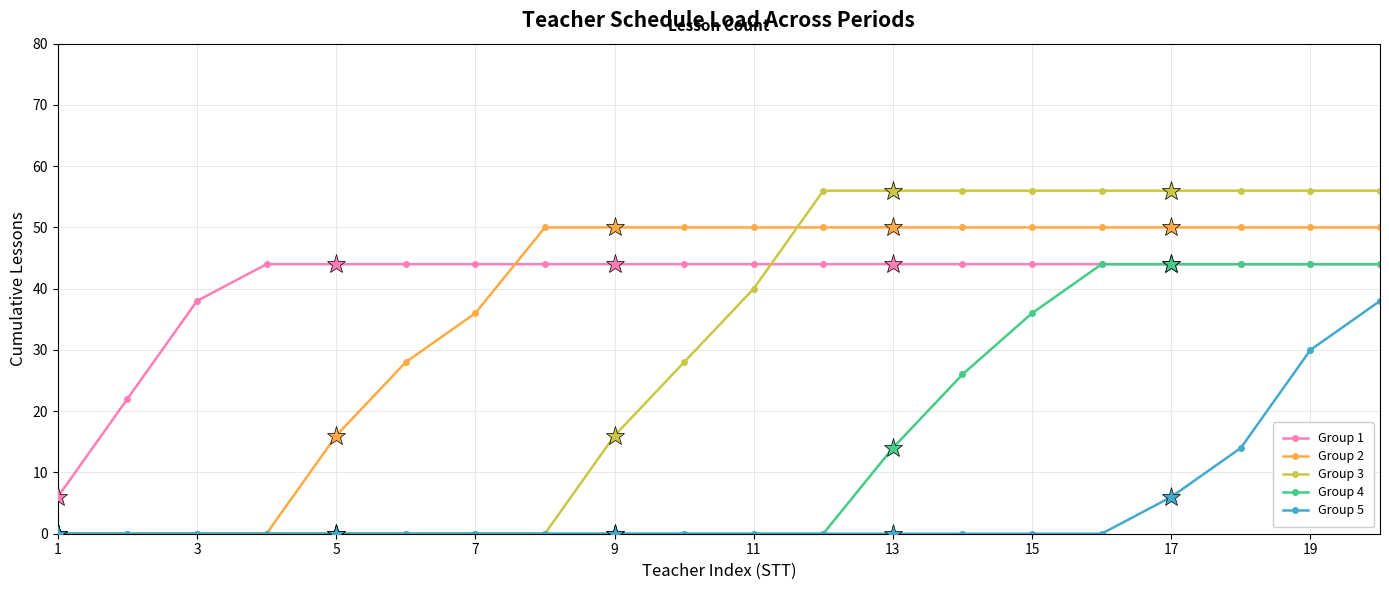

What are all the series names shown in the legend?

Group 1, Group 2, Group 3, Group 4, Group 5